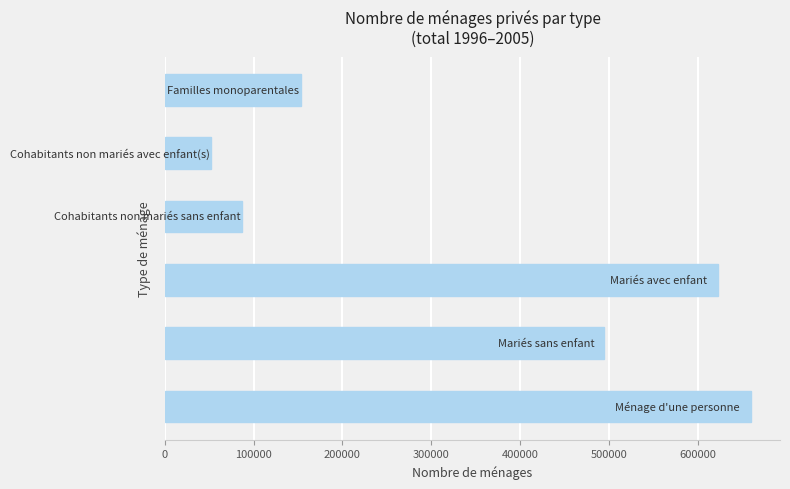

What is the maximum value shown in the chart?

660011